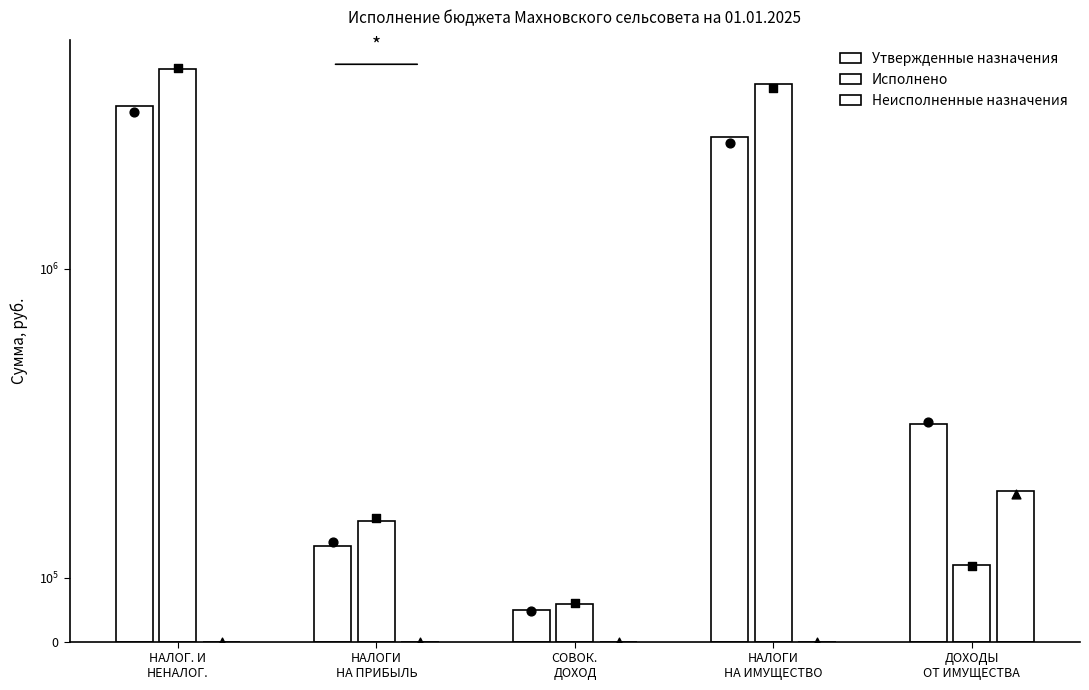

What are all the series names shown in the legend?

Утвержденные назначения, Исполнено, Неисполненные назначения